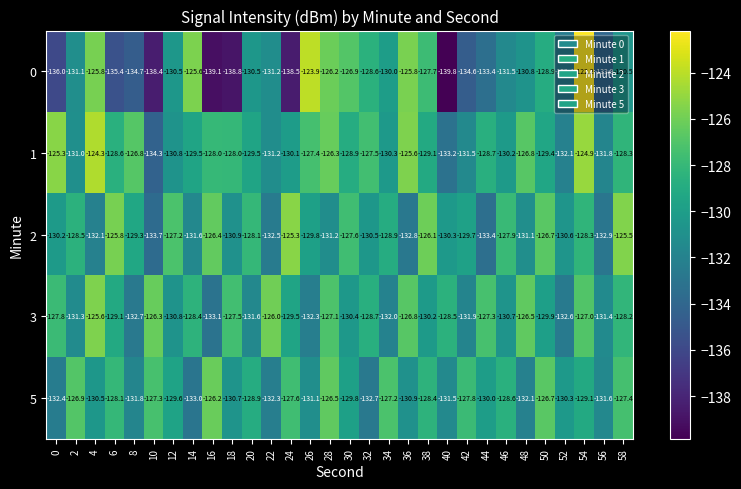

True or false: 5 has a value of -126.5 at 28.

True